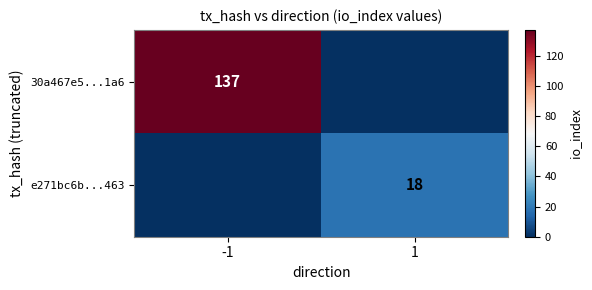

Is it true that 30a467e5...1a6 equals 212 at -1?

False